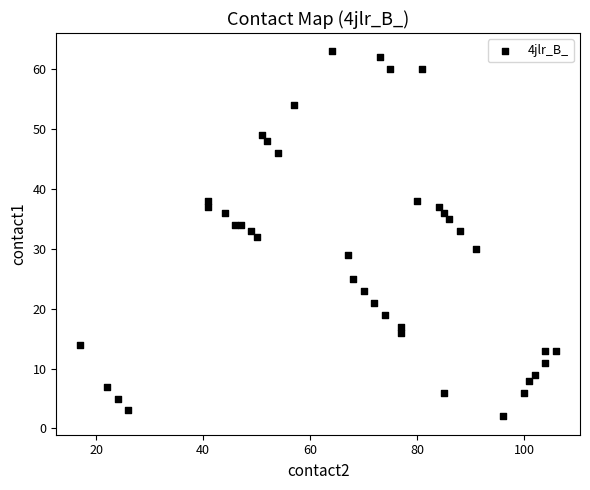

What is the range of X values (max minus min)?

89